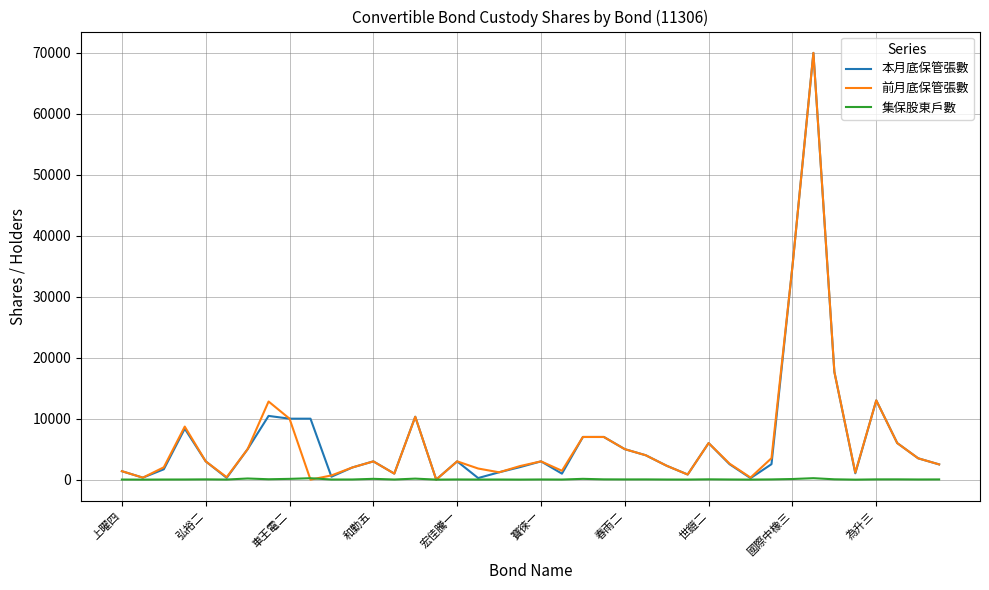

What is the maximum value for 前月底保管張數?

69999